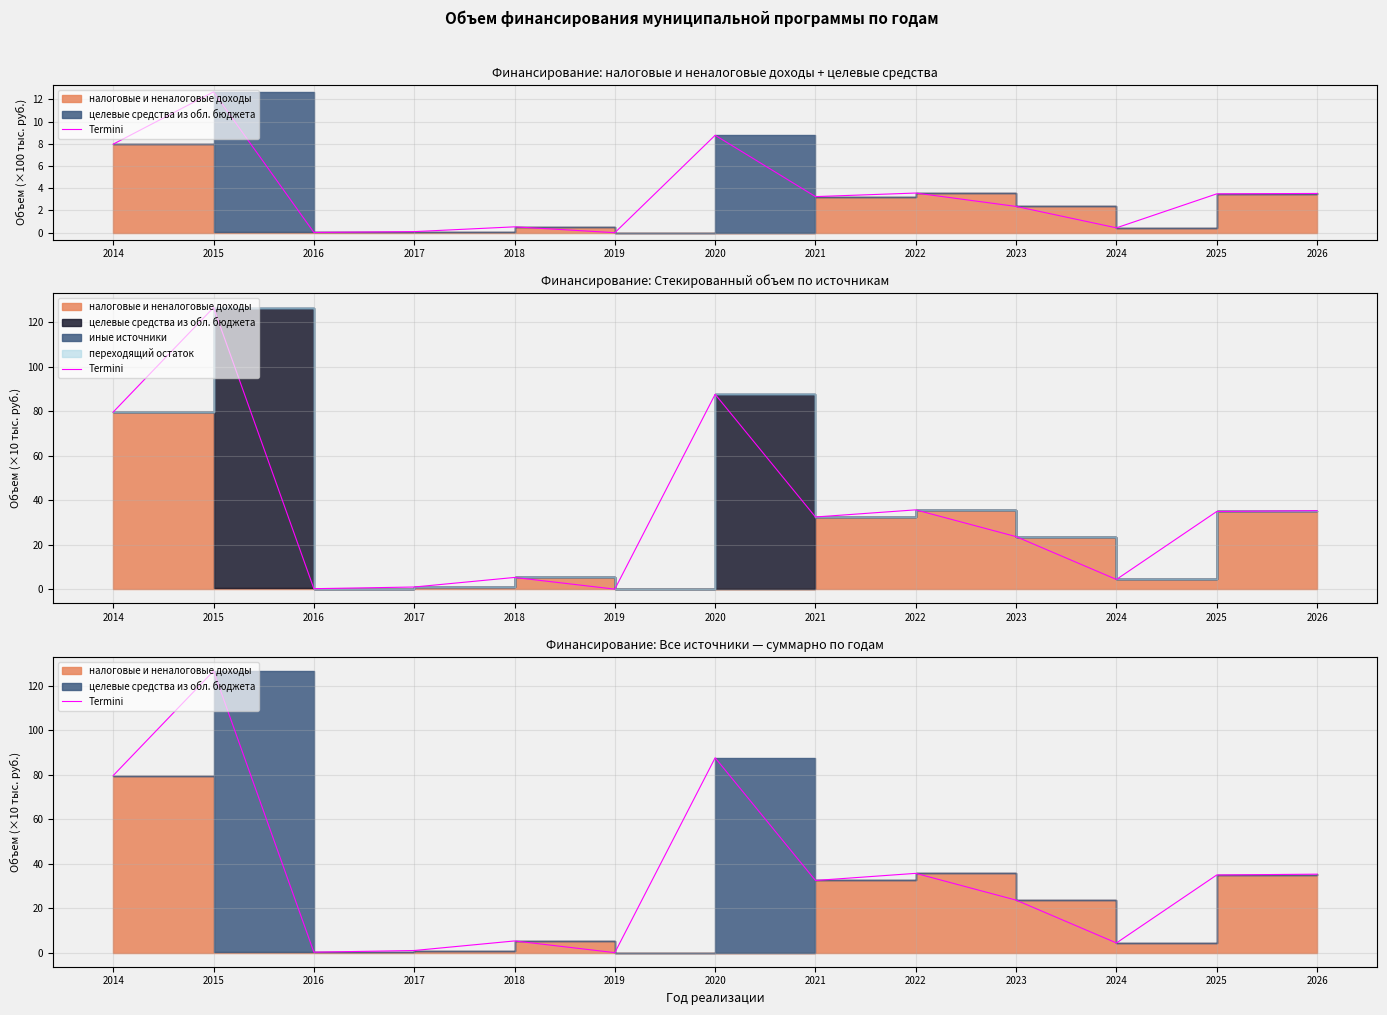

What is the change in value from 2014 to 2024?

-75.3